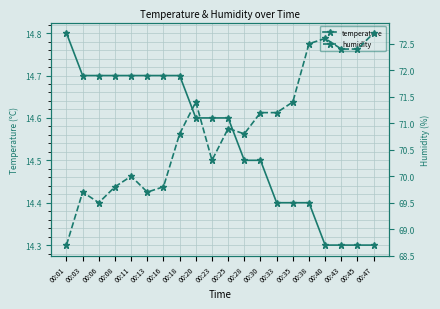

Count the temperature values in the range 14 to 15.

20